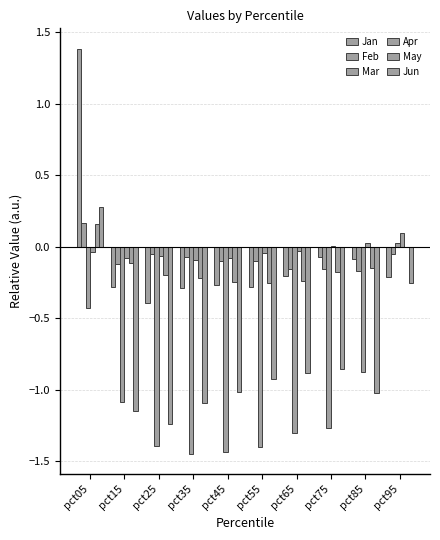

How many distinct data groups are displayed?

6